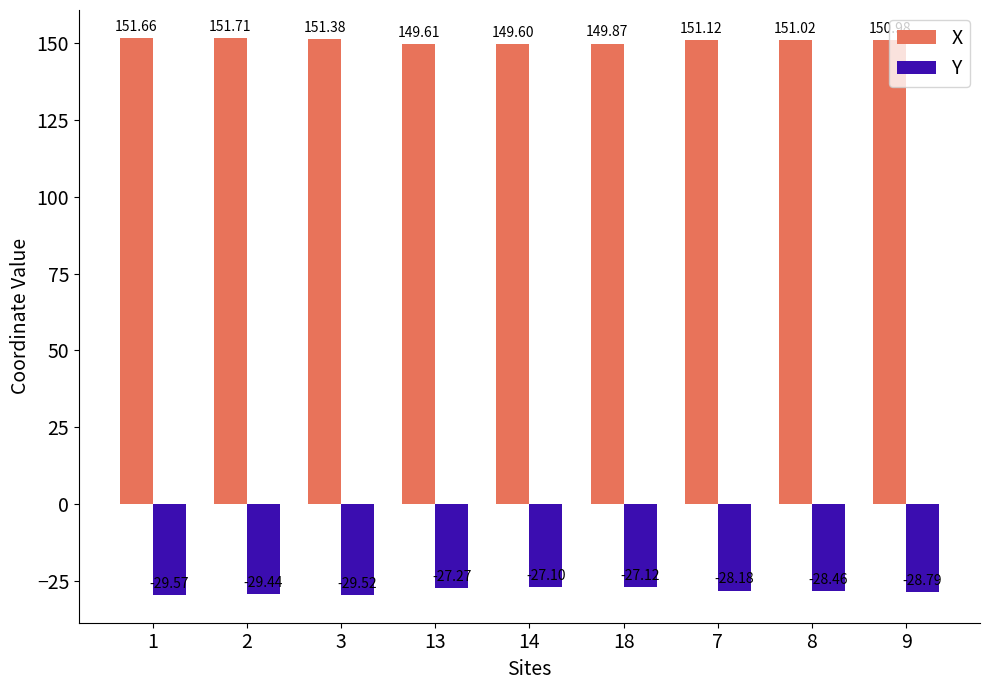

How many groups of bars are there?

9